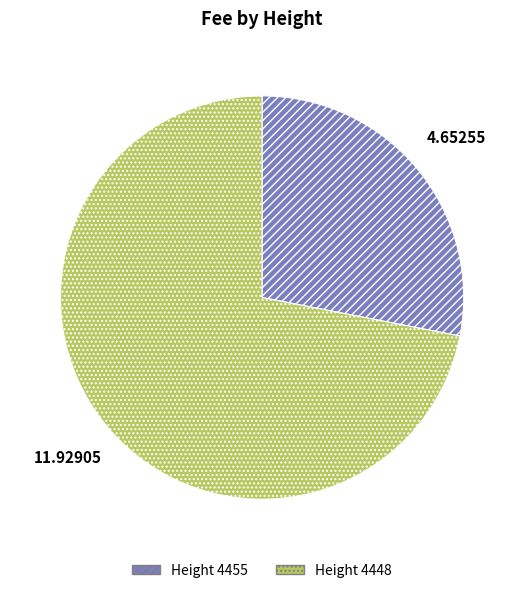

Is there a majority slice in this chart?

Yes